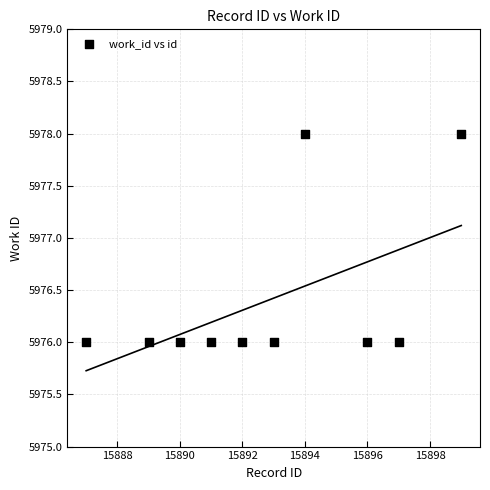

What is the average X value?

15893